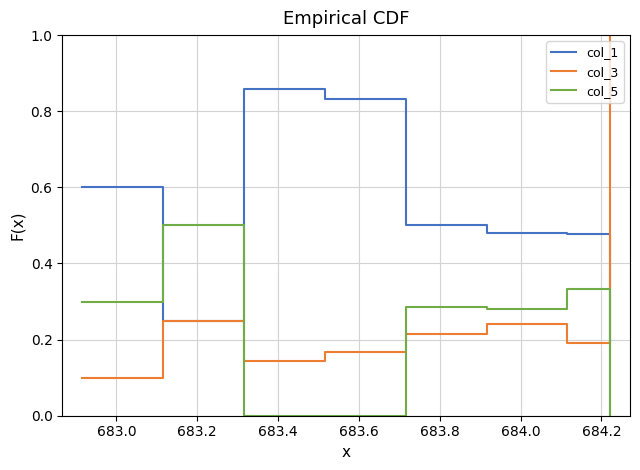

What is the highest value of the col_3 series?

1.0